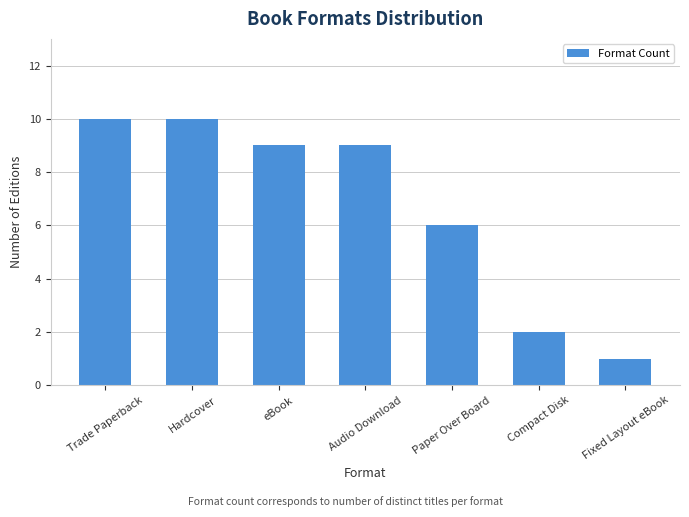

What is the value of the 6th bar from the left?

2